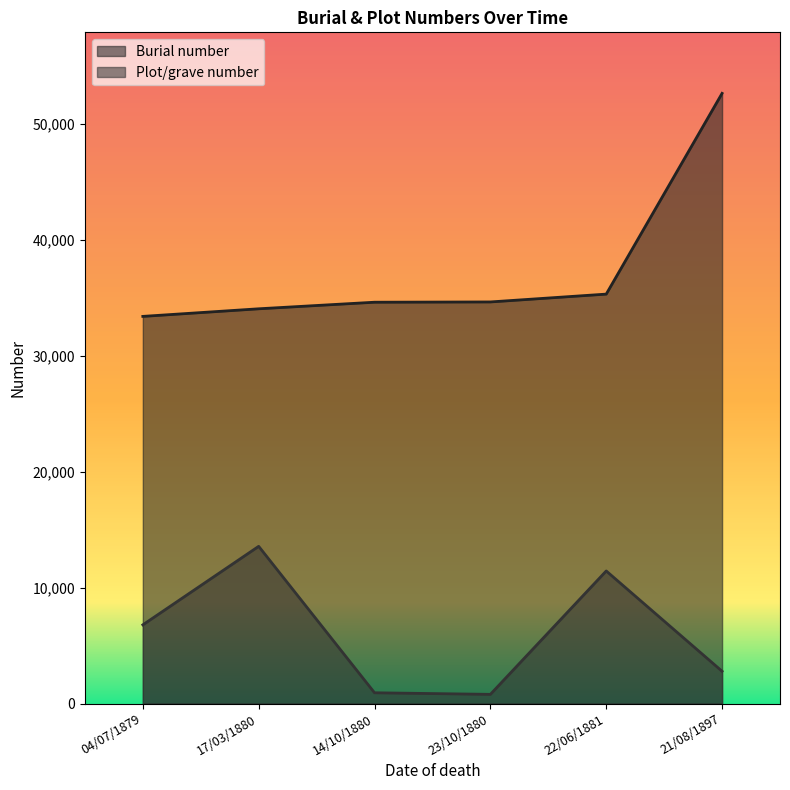

True or false: Plot/grave number and Burial number cross at least once.

False